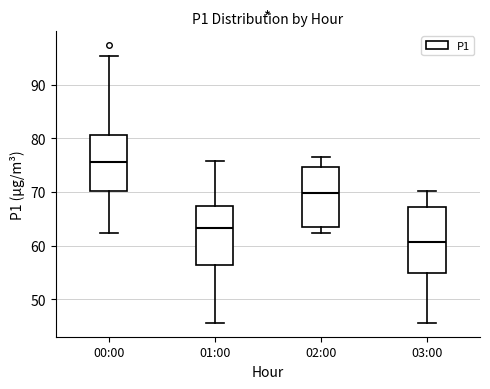

Which box has the lowest median line?

03:00